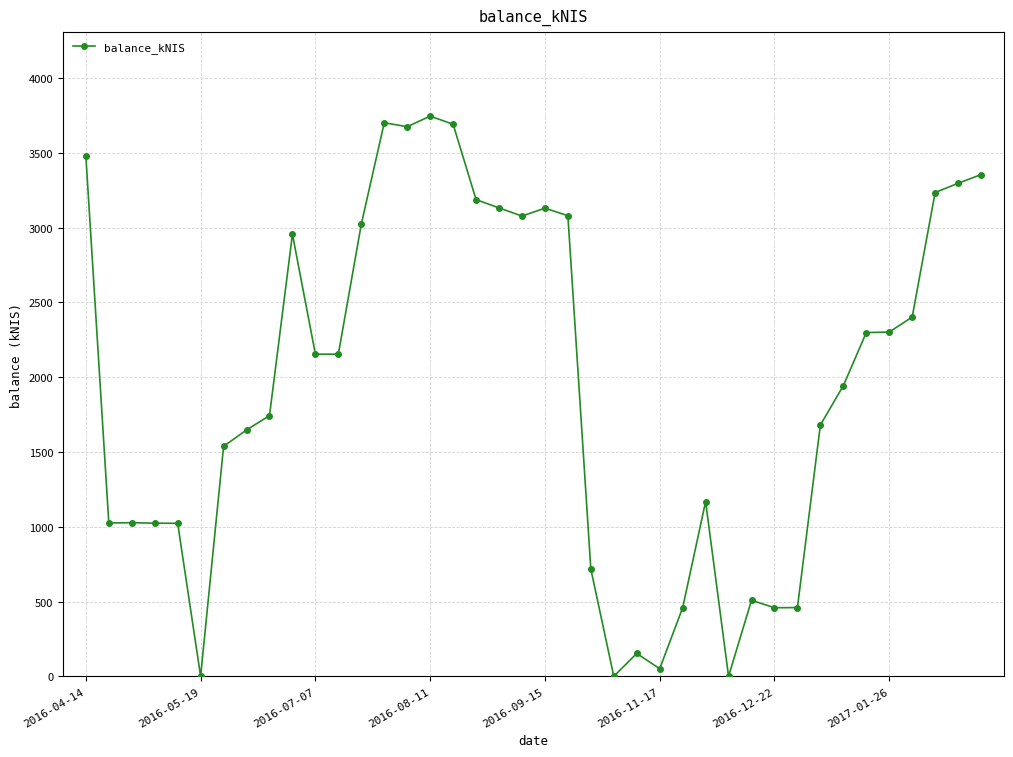

What is the greatest value displayed?

3744.9